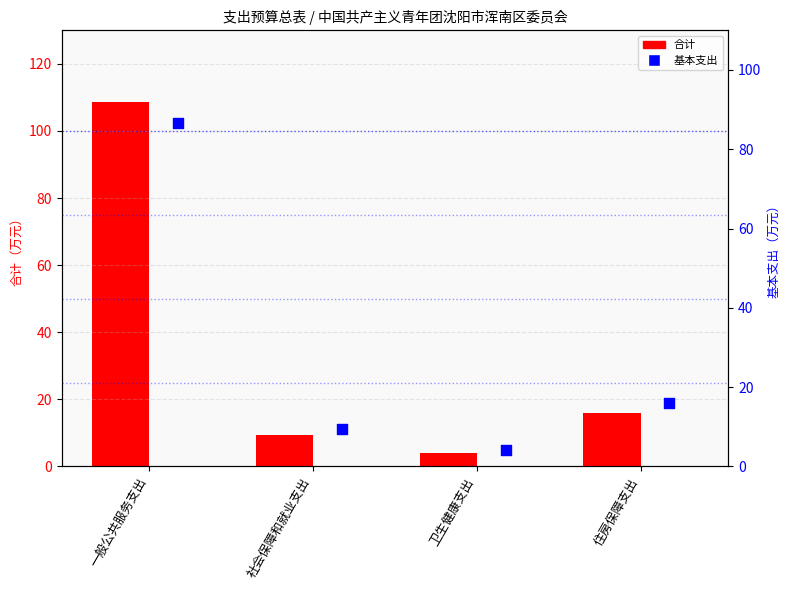

Is the value of 合计 at 一般公共服务支出 greater than the value of 基本支出 at 住房保障支出?

Yes